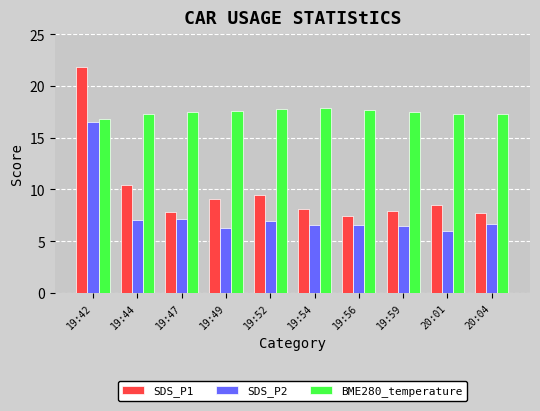

List the series in order of their peak value, lowest first.

SDS_P2, BME280_temperature, SDS_P1